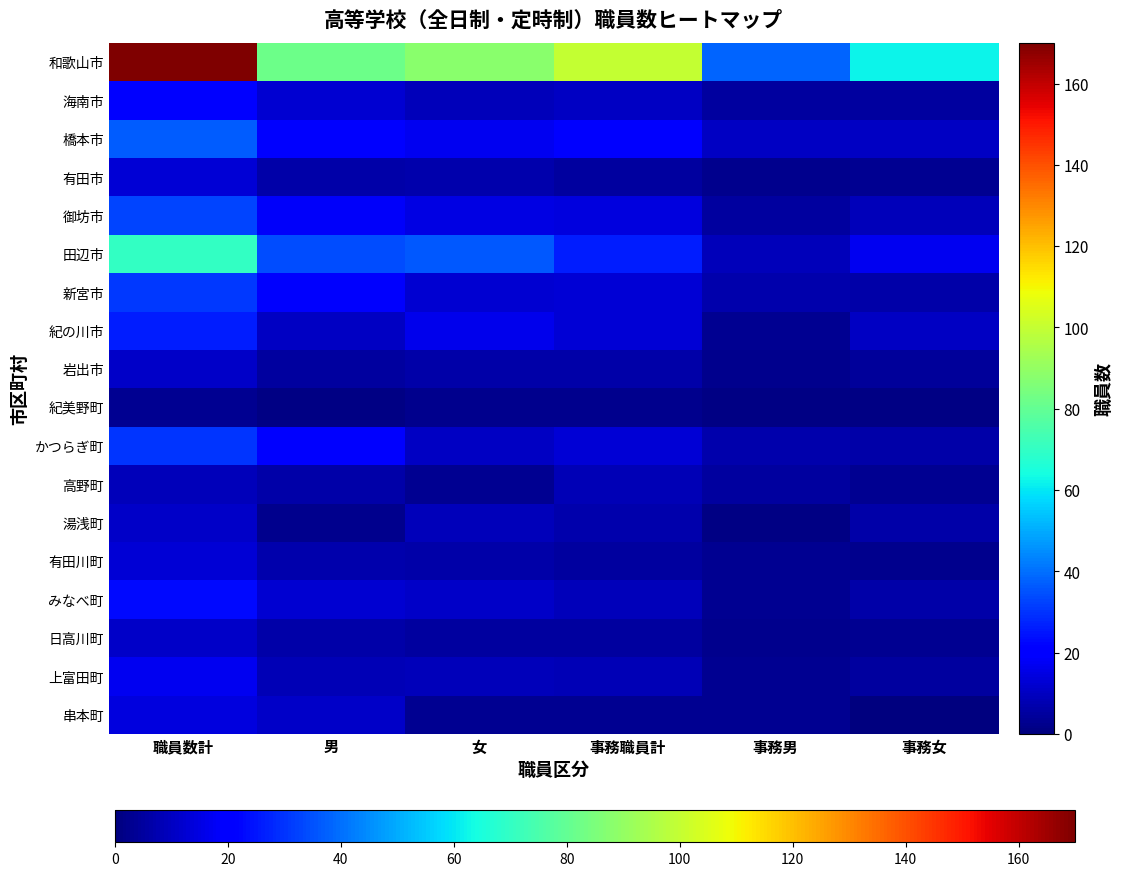

Rank the series at 職員数計 from lowest to highest value.

紀美野町, 高野町, 岩出市, 湯浅町, 日高川町, 有田市, 有田川町, 串本町, 上富田町, 海南市, みなべ町, 紀の川市, かつらぎ町, 新宮市, 御坊市, 橋本市, 田辺市, 和歌山市